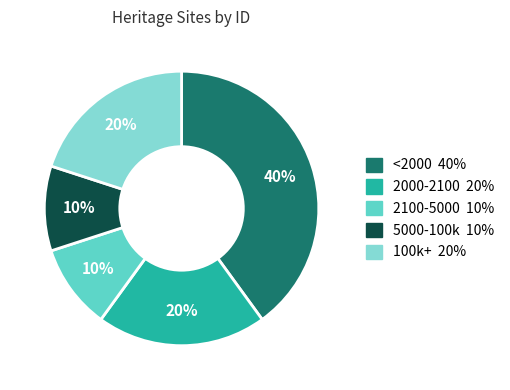

Is there any slice that represents more than half of the pie?

No